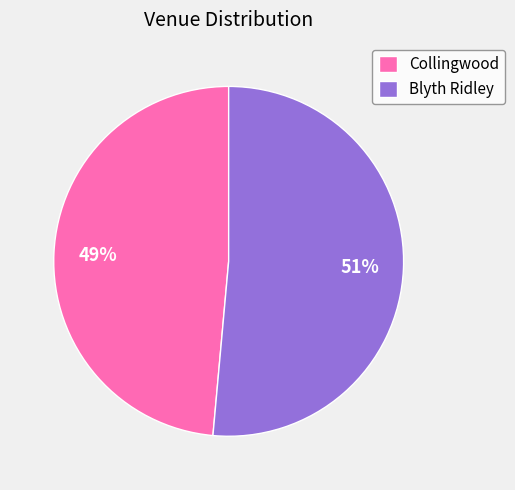

Which has a higher value, Collingwood or Blyth Ridley?

Blyth Ridley